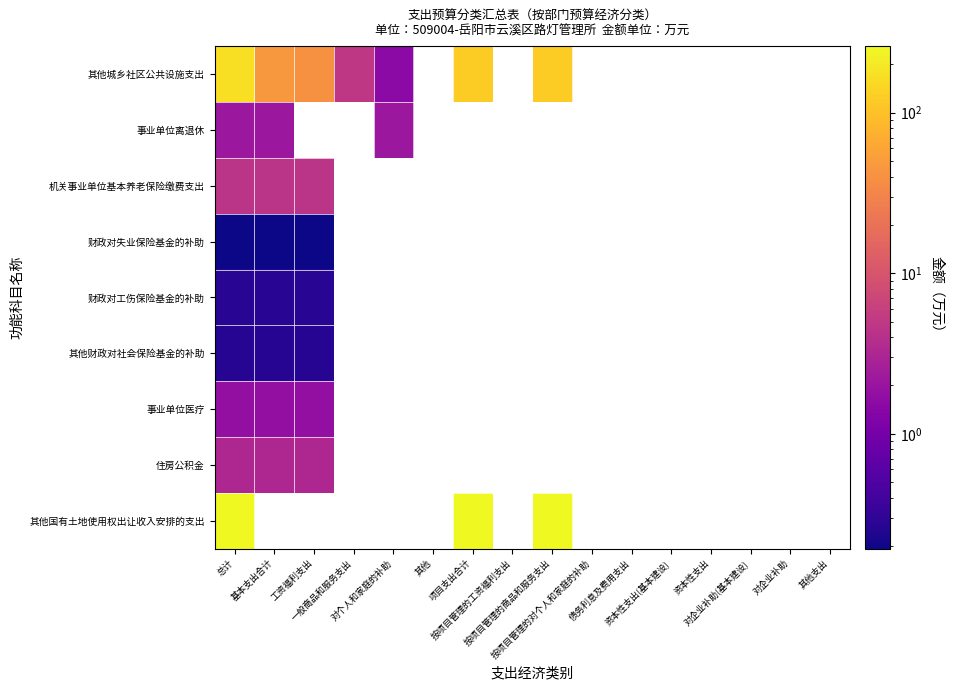

Which category has the highest value in the 机关事业单位基本养老保险缴费支出 series?

总计